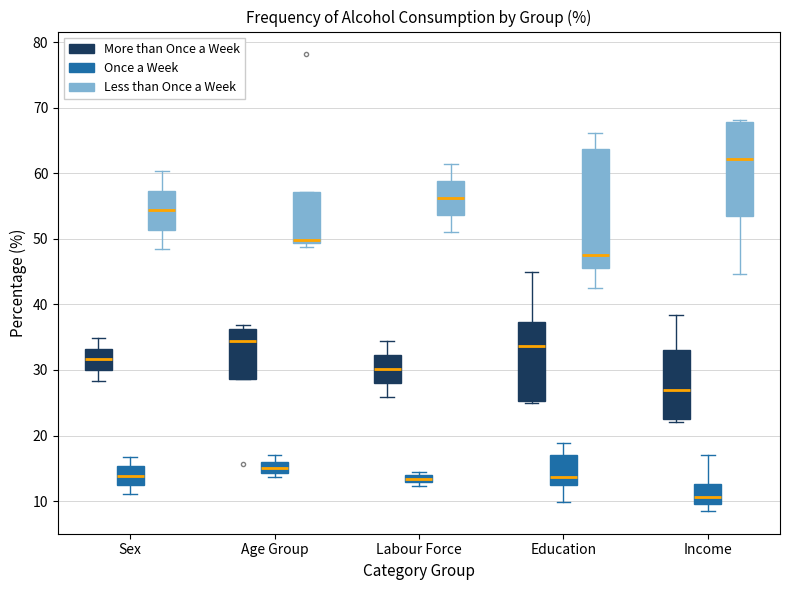

Which box is the tallest, from its lower edge to its upper edge?

Education (Less than Once a Week)